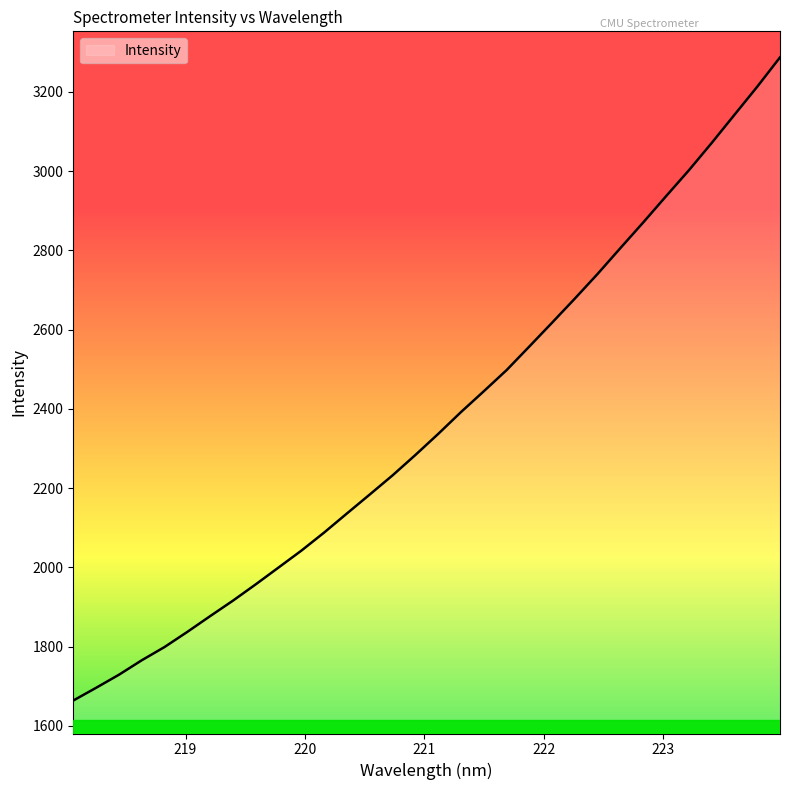

What is the difference between the maximum and minimum values?

1623.3